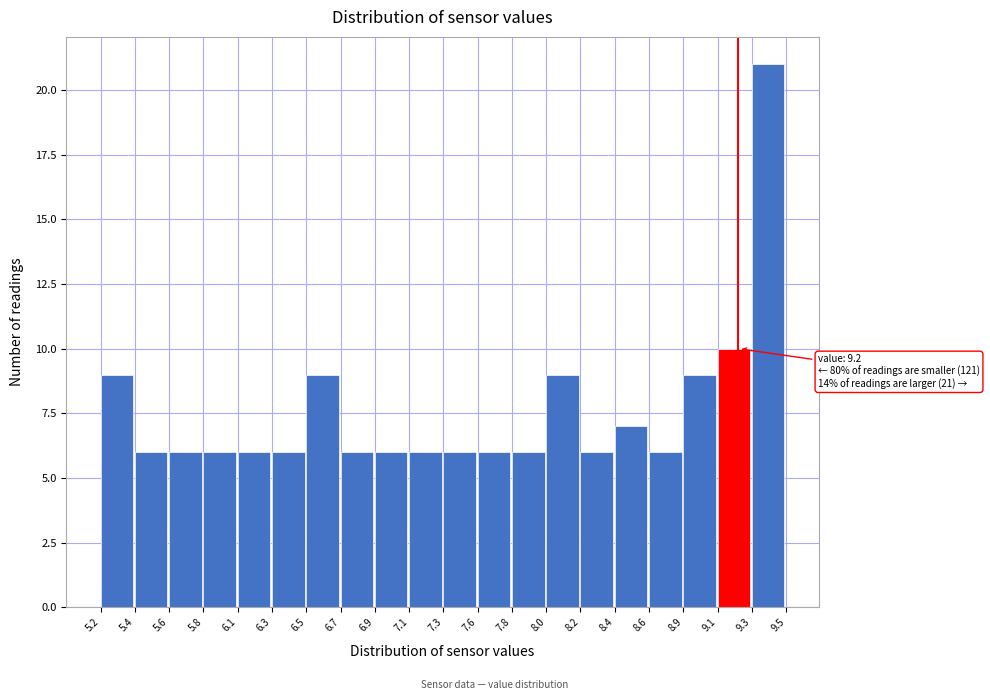

Reading left to right, transcribe all the data shown in this chart.

9	6	6	6	6	6	9	6	6	6	6	6	6	9	6	7	6	9	10	21